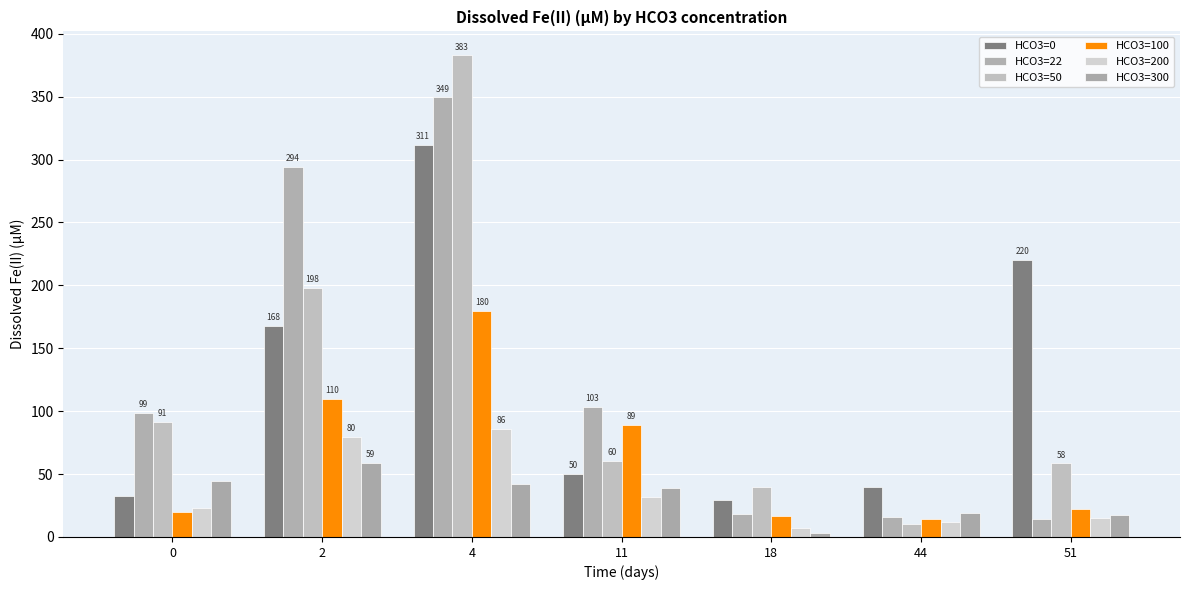

What is the highest value of the HCO3=50 series?

382.7